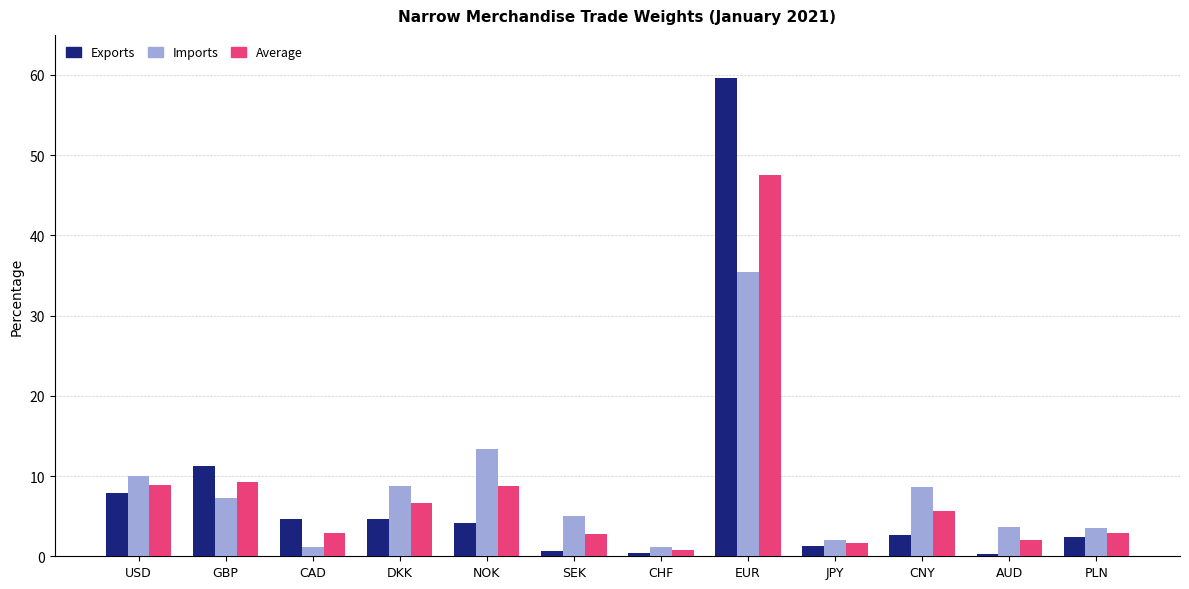

How many groups of bars are there?

12